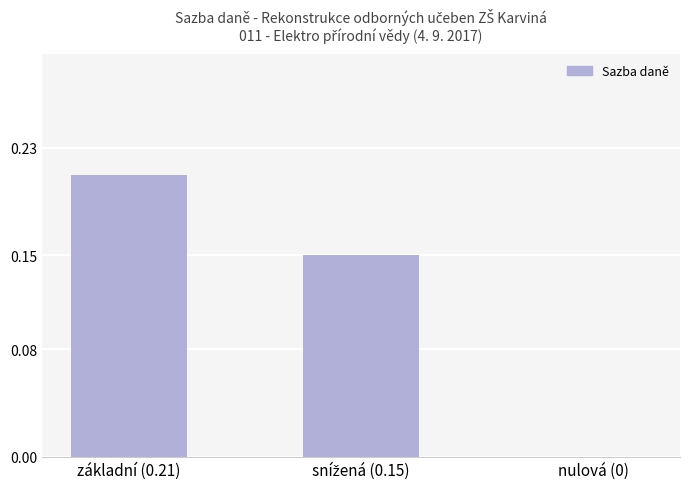

The value at základní (0.21) is 0.1. True or false?

False